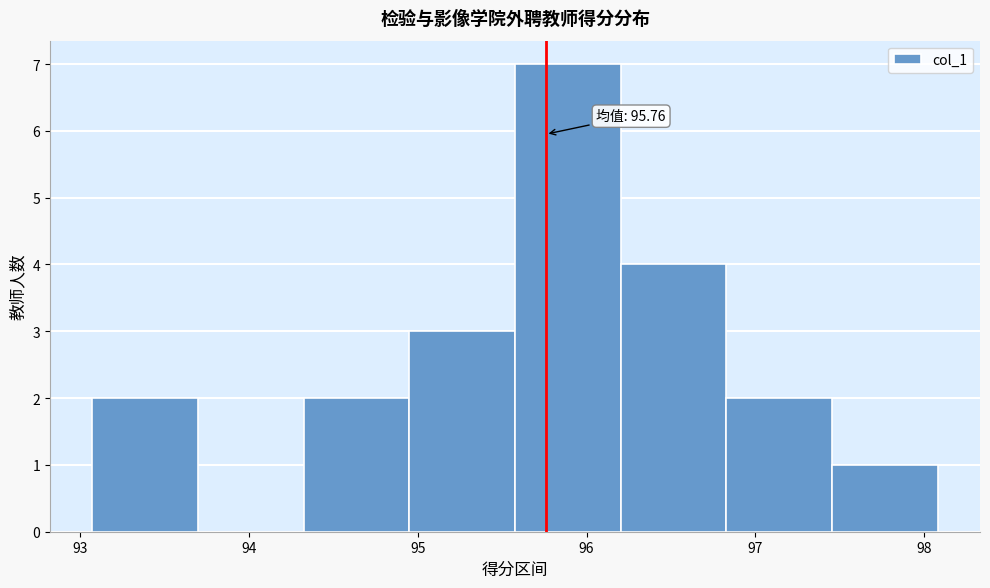

Which range on the x-axis has the tallest bar?

95.6 to 96.2